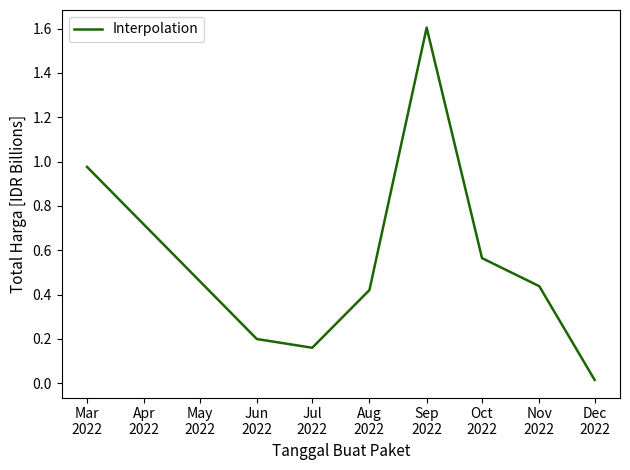

What is the greatest value displayed?

1.6